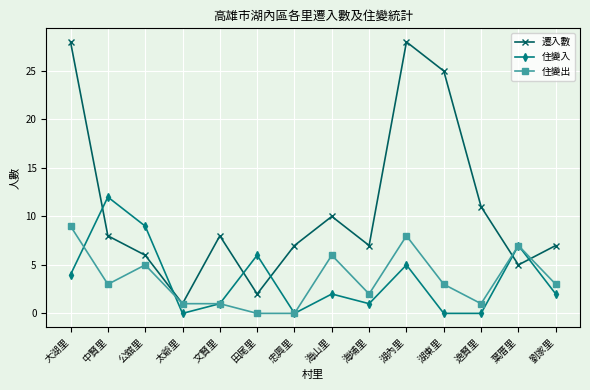

What are all the series names shown in the legend?

遷入數, 住變入, 住變出